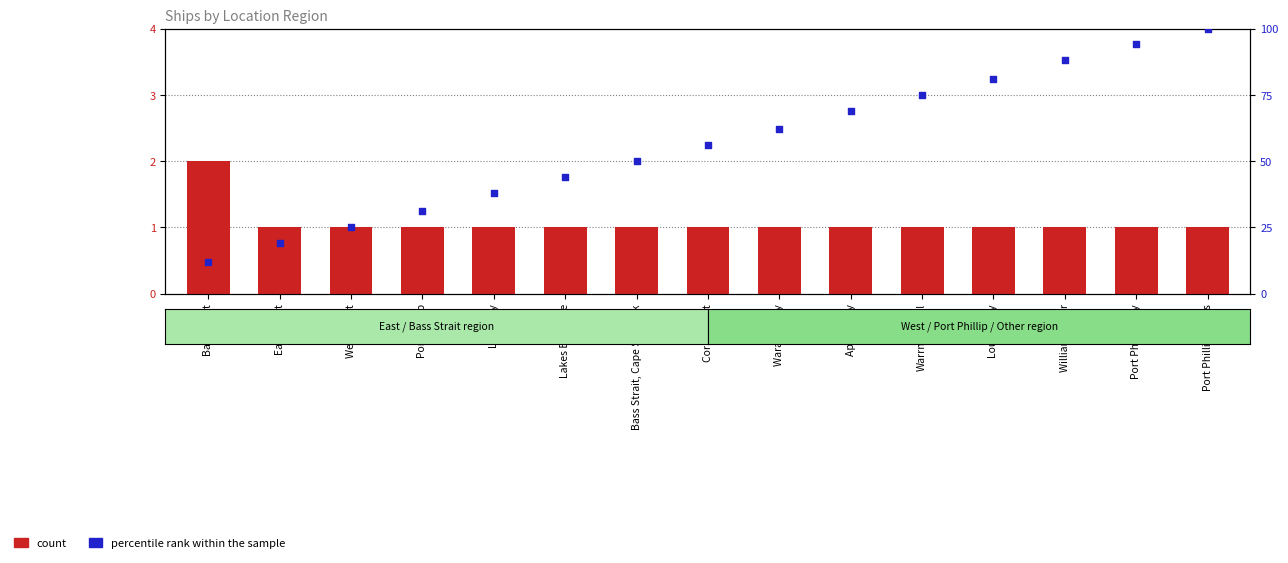

What are all the series names shown in the legend?

count, percentile rank within the sample